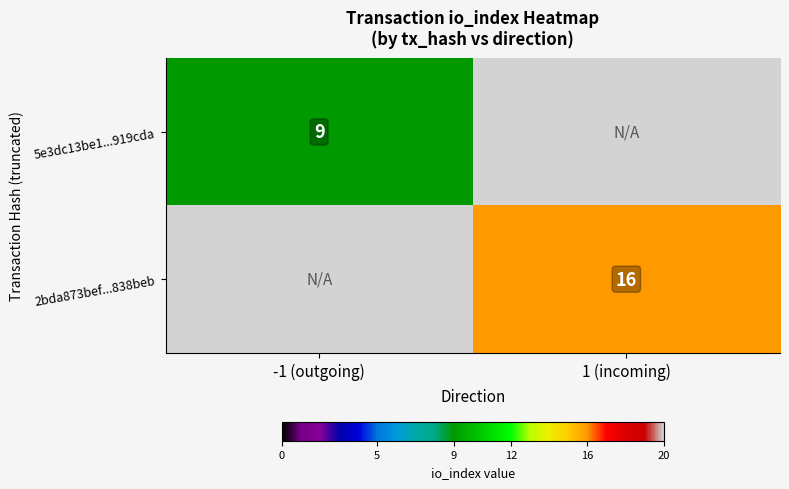

The value of 5e3dc13be1...919cda at -1 (outgoing) is 9. True or false?

True